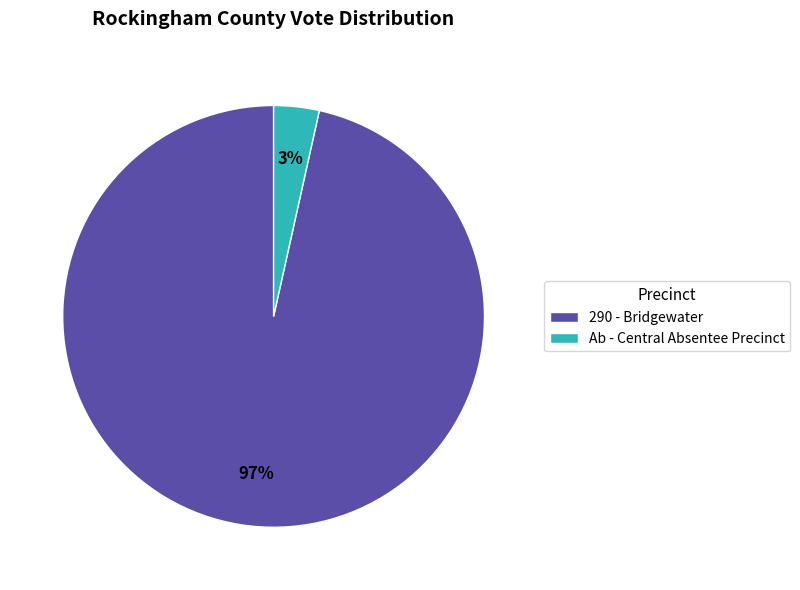

What is the largest slice in the pie chart?

290 - Bridgewater